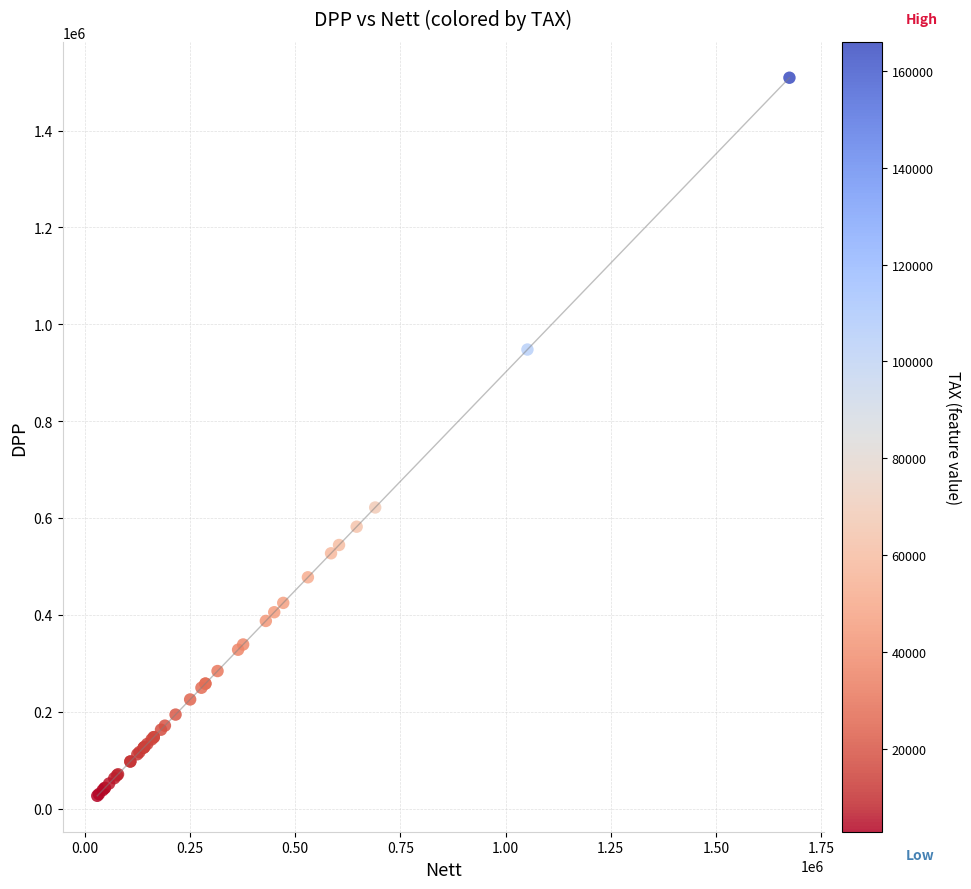

What Y value in the scatter plot is closest to 767629?

621619